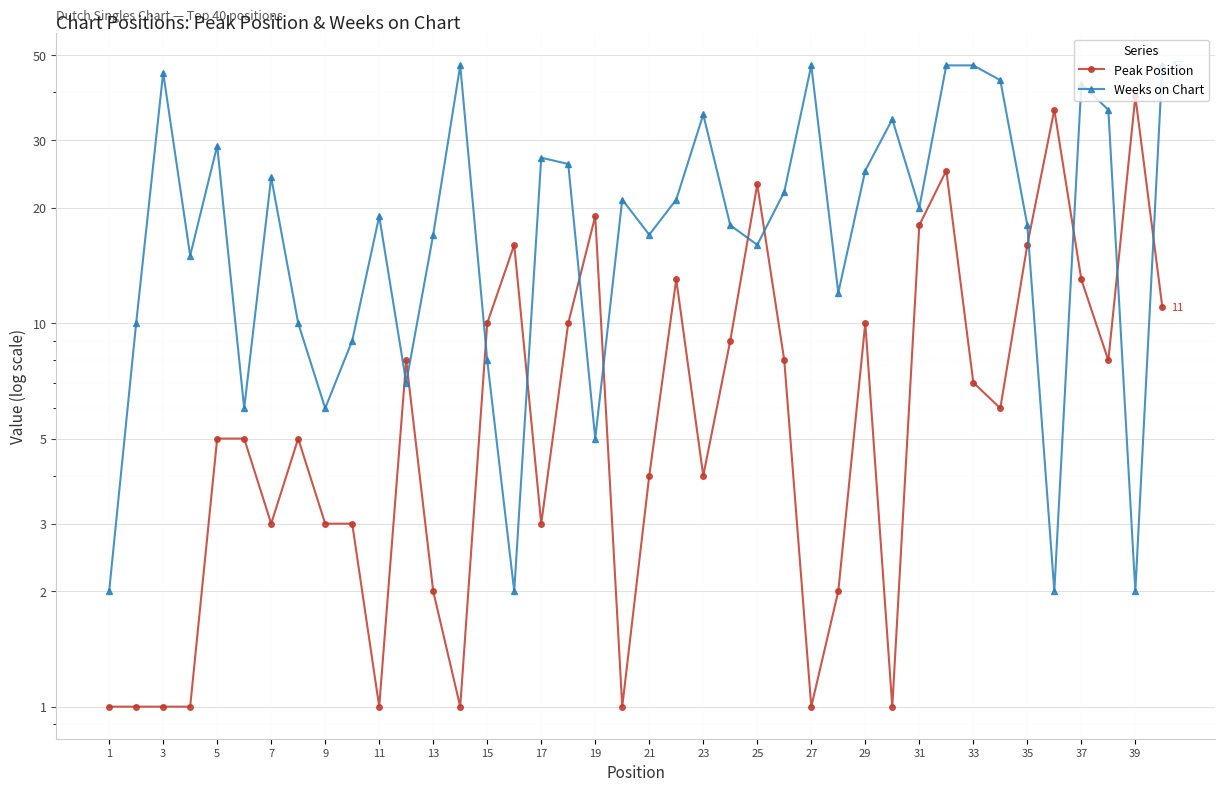

Which category has the lowest value in the Weeks on Chart series?

1